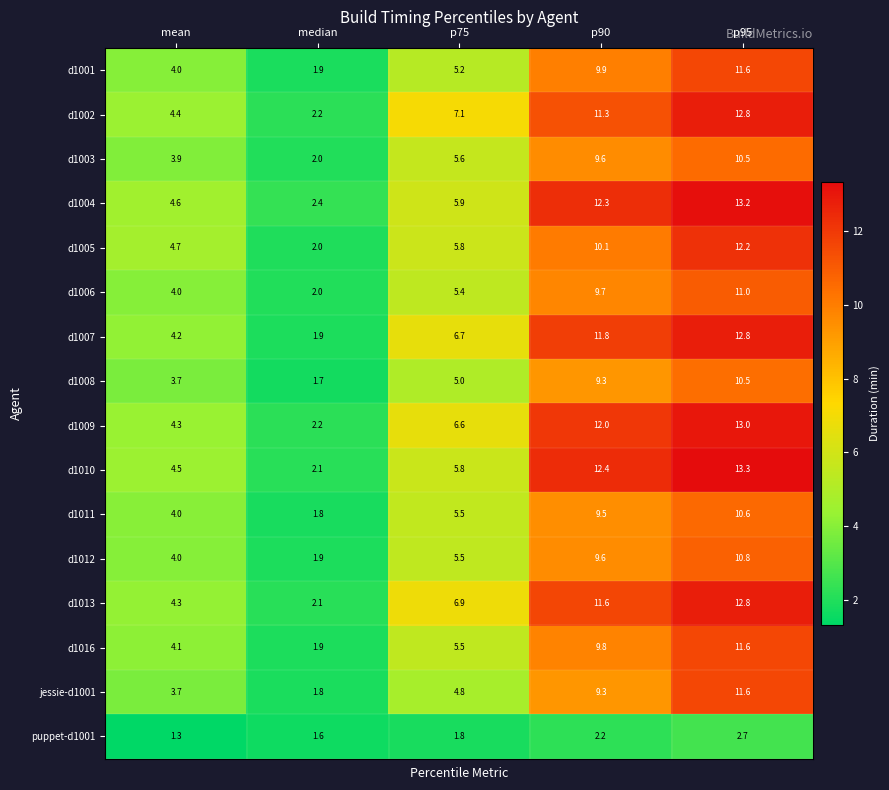

What value does the d1006 series have at p75?

5.4